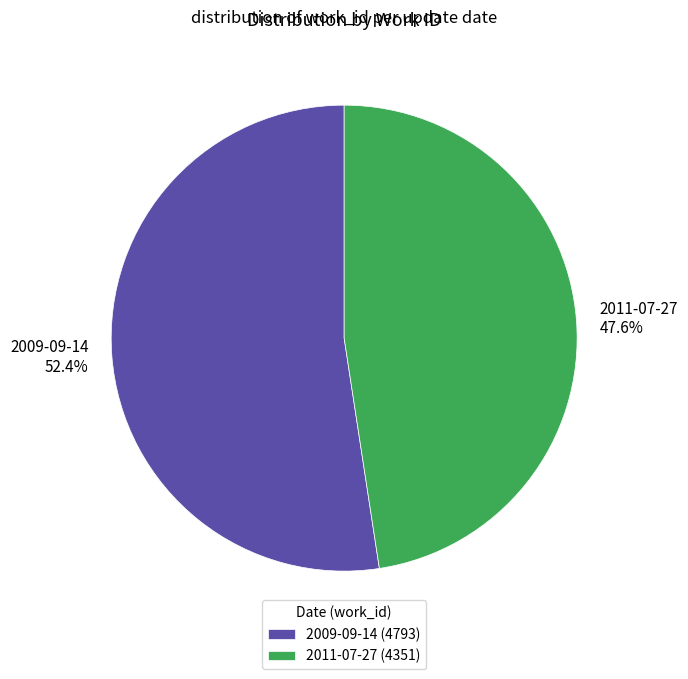

What percentage is the 2011-07-27 slice, to the nearest percent?

48%